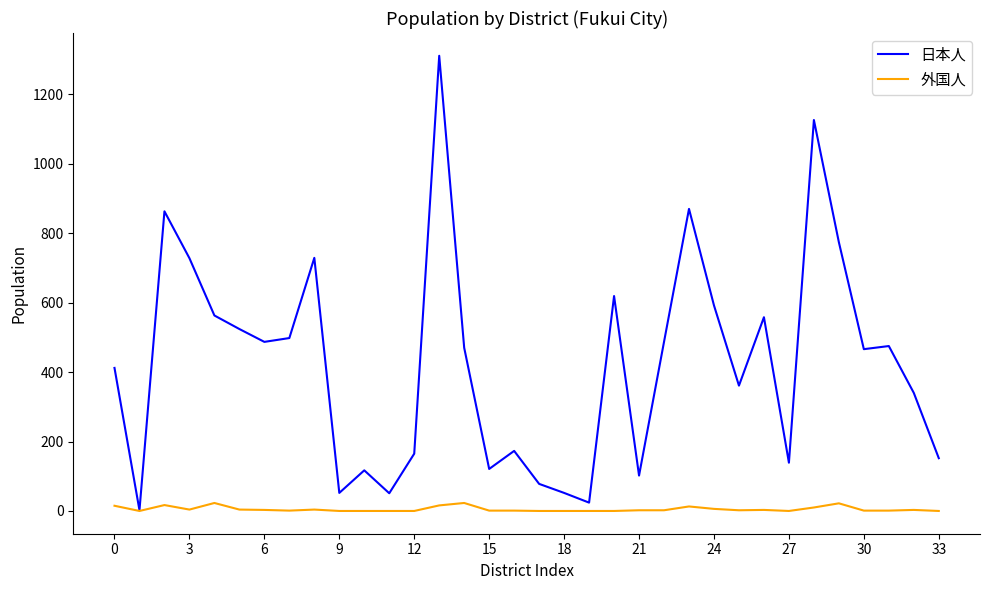

Which series has the largest total across all categories?

日本人